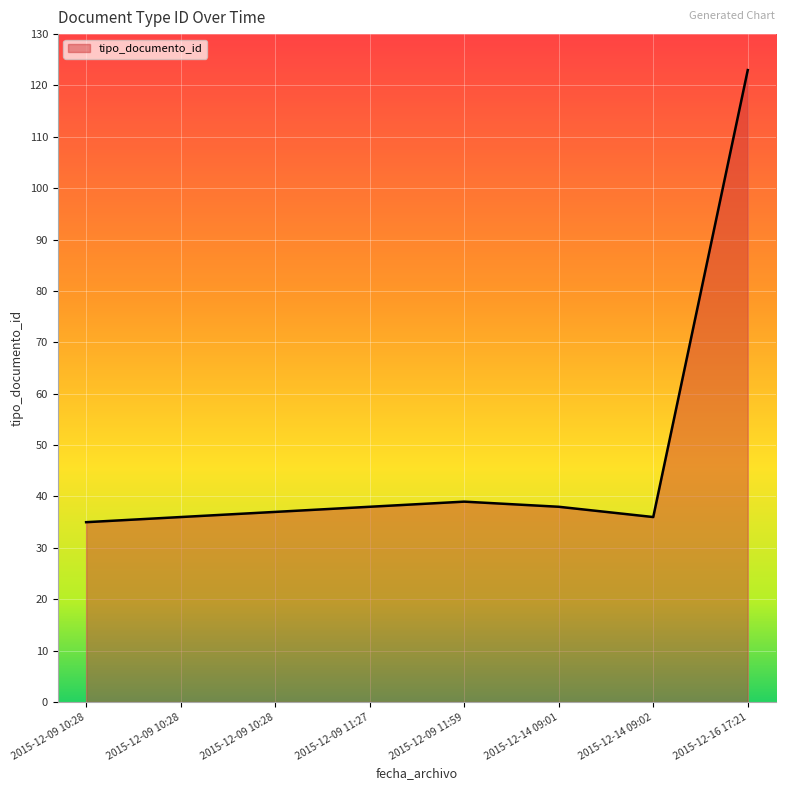

How many distinct data groups are displayed?

1